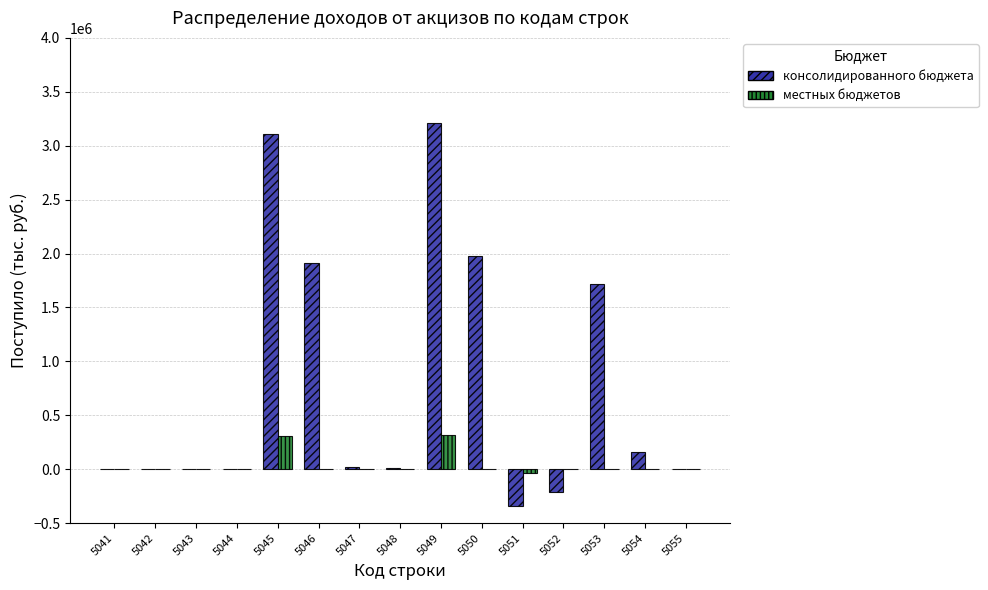

What is the sum of all консолидированного бюджета values?

11570607